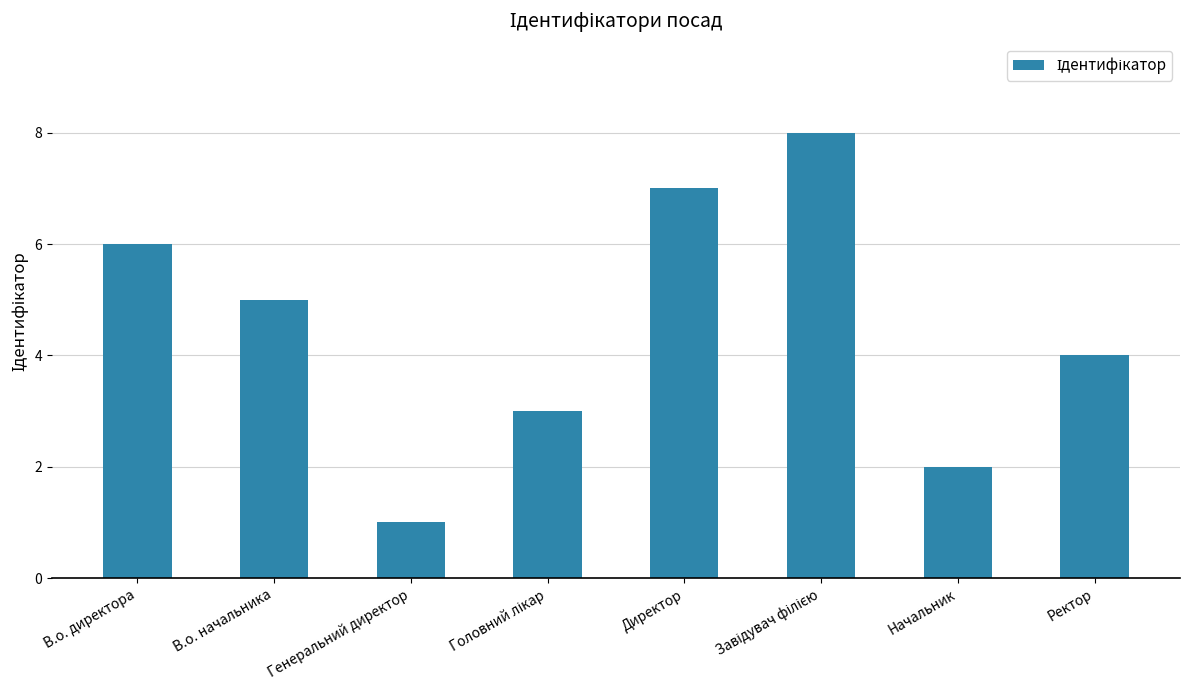

What is the difference between the maximum and minimum values?

7